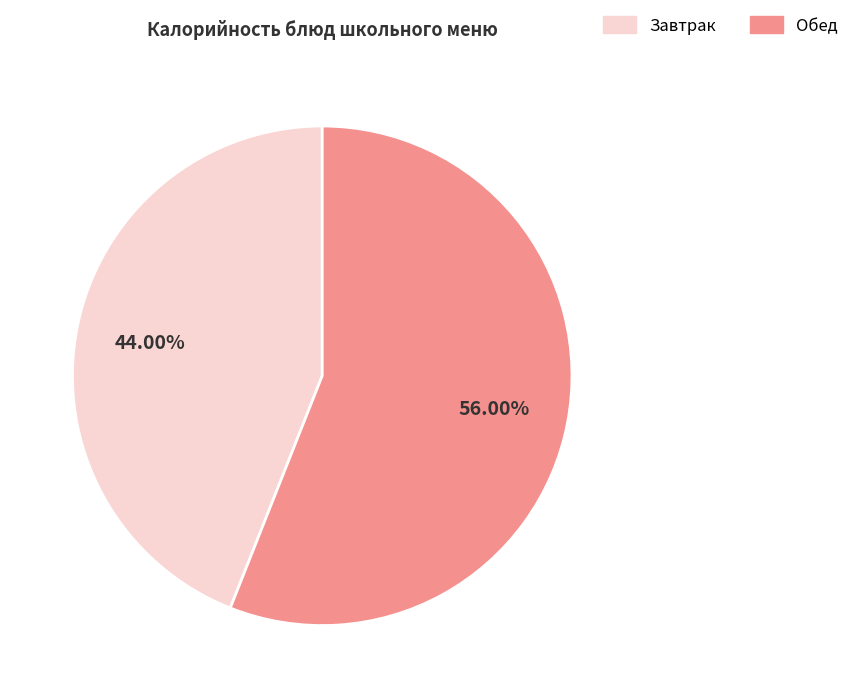

Combined, do Завтрак and Обед account for over 50%?

Yes